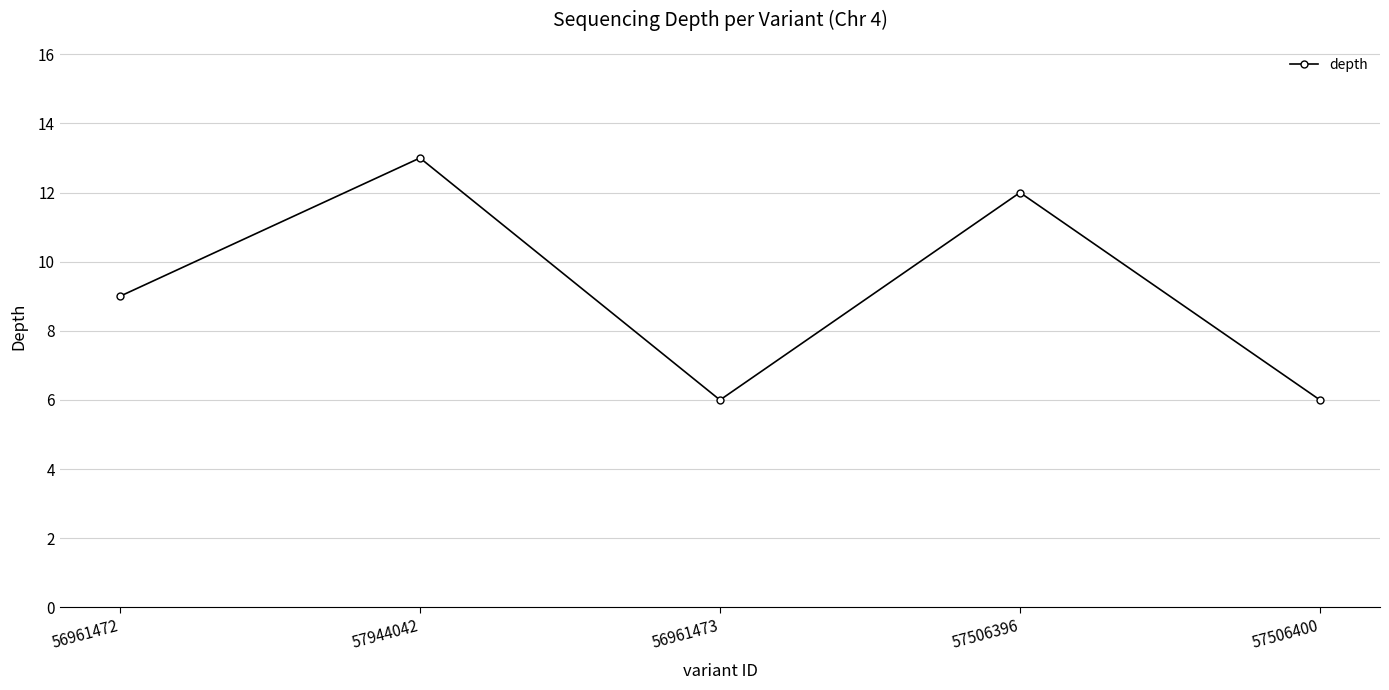

What is the approximate value at 57506396?

12